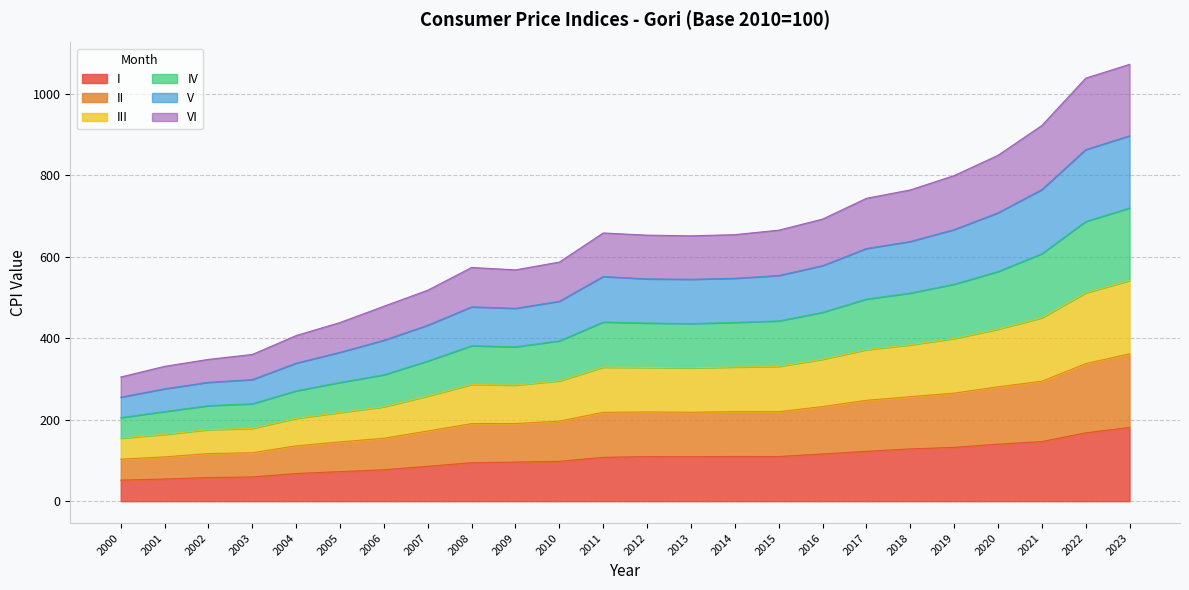

In II, how many points are higher than both neighbors (excluding endpoints)?

2